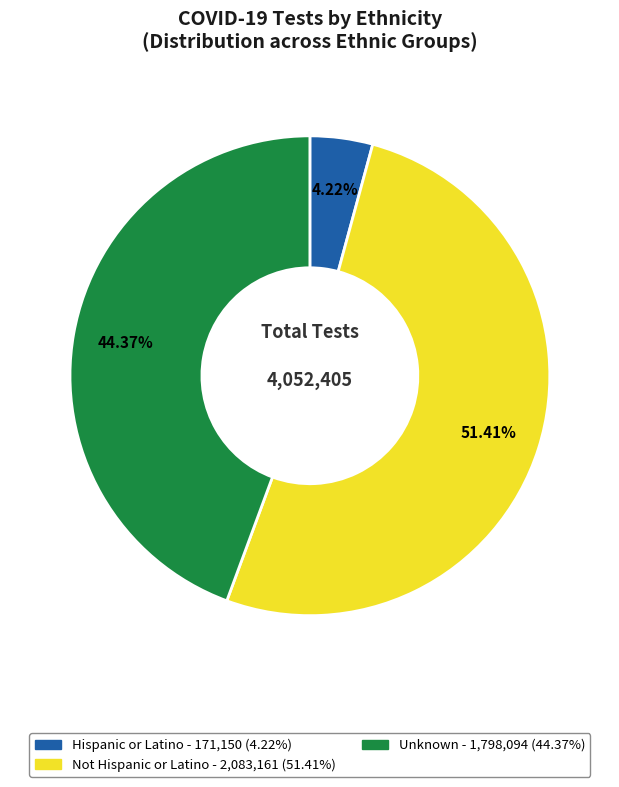

To the nearest percent, what is the combined percentage of Hispanic or Latino and Not Hispanic or Latino?

56%